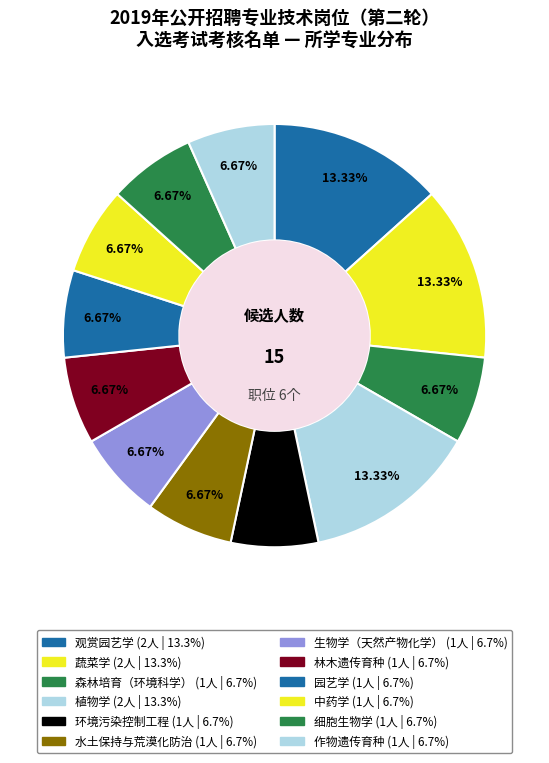

Rank the categories by value from lowest to highest.

森林培育（环境科学）, 环境污染控制工程, 水土保持与荒漠化防治, 生物学（天然产物化学）, 林木遗传育种, 园艺学, 中药学, 细胞生物学, 作物遗传育种, 观赏园艺学, 蔬菜学, 植物学